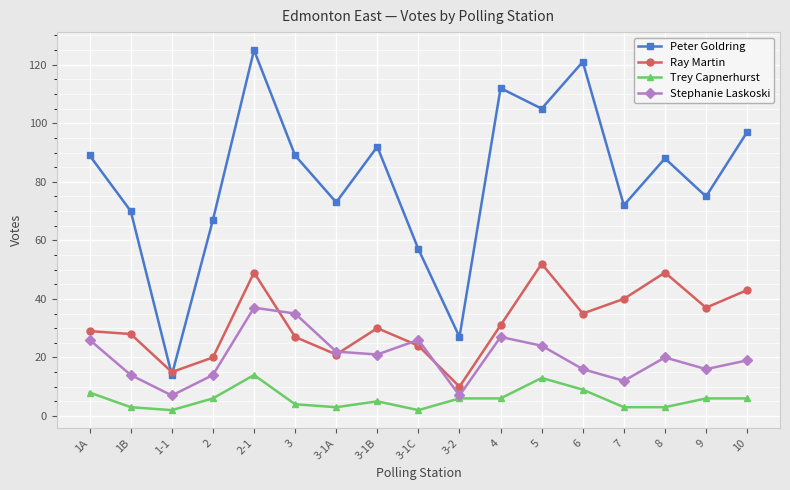

At which category does Stephanie Laskoski reach its first local peak?

2-1